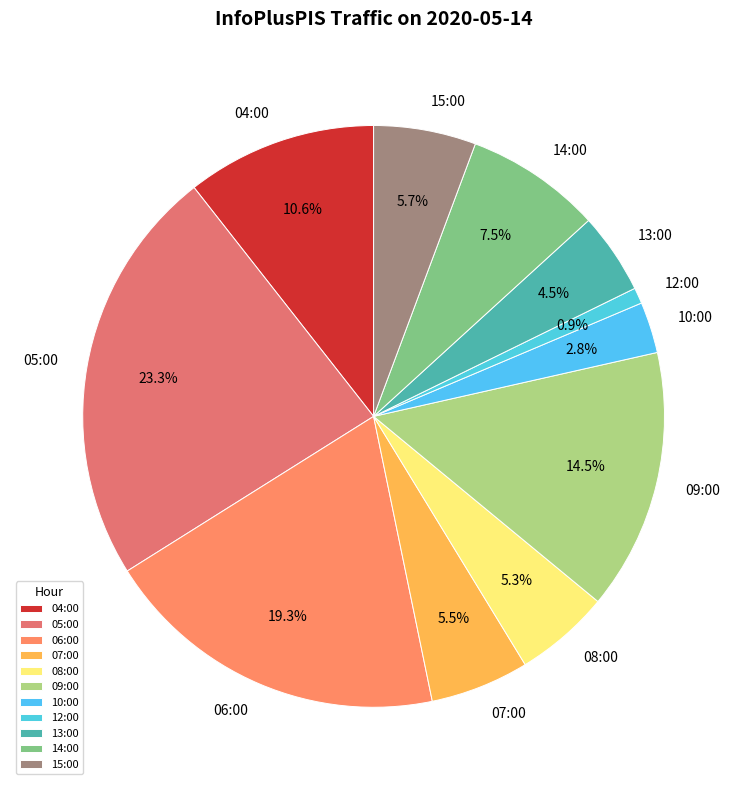

How many slices are in this pie chart?

11